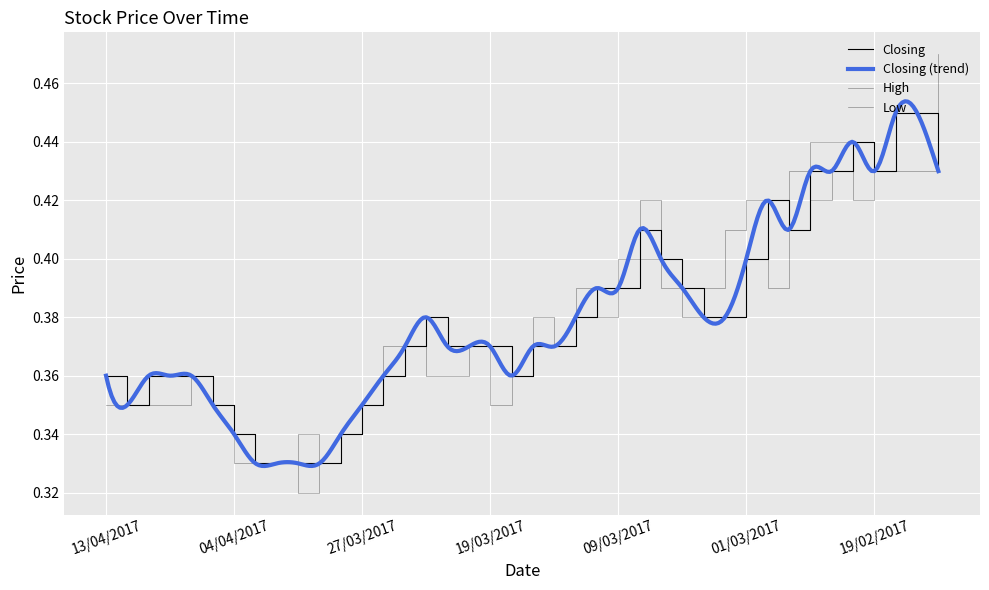

Between 02/04/2017 and 14/02/2017, which series saw the biggest shift?

Closing